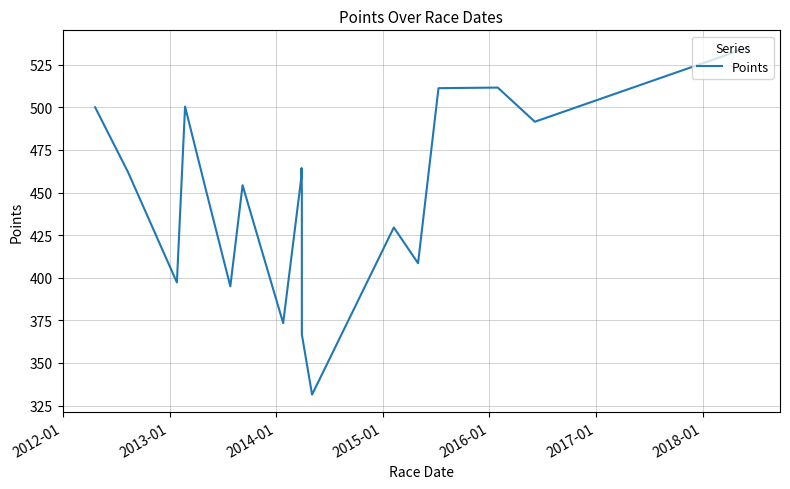

What is the difference between the maximum and second lowest values?

168.2